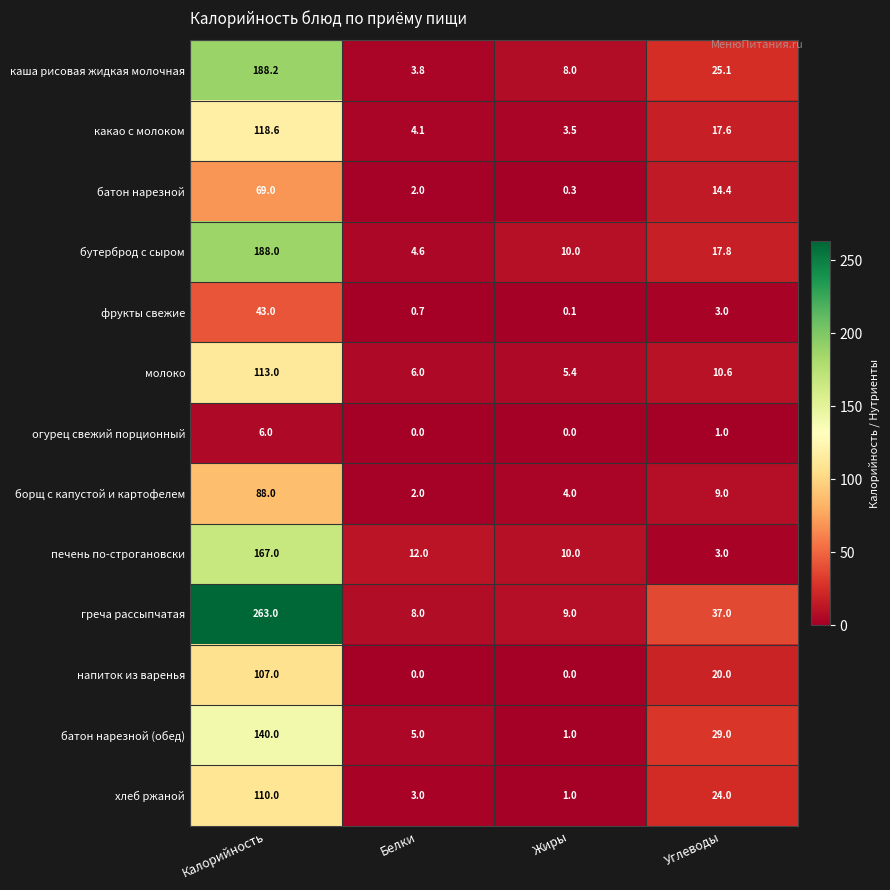

List the labels in order of батон нарезной (обед) value, largest first.

Калорийность, Углеводы, Белки, Жиры